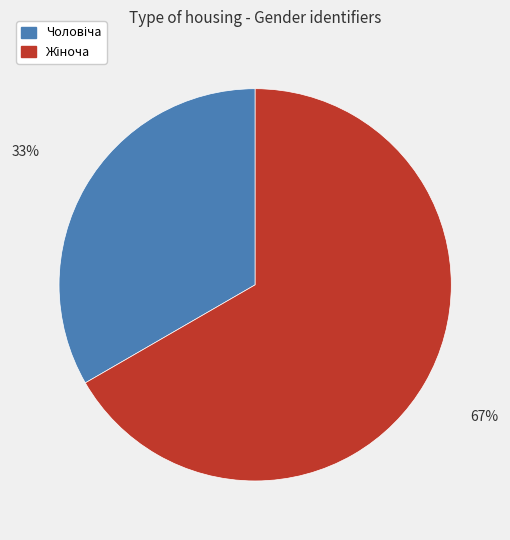

To the nearest percent, what is the average slice percentage?

50%